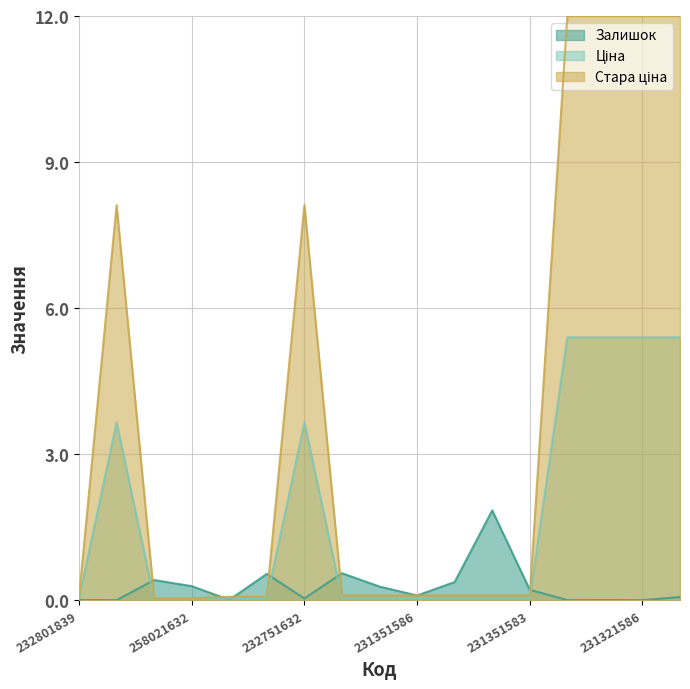

True or false: Ціна and Залишок intersect in this chart.

True